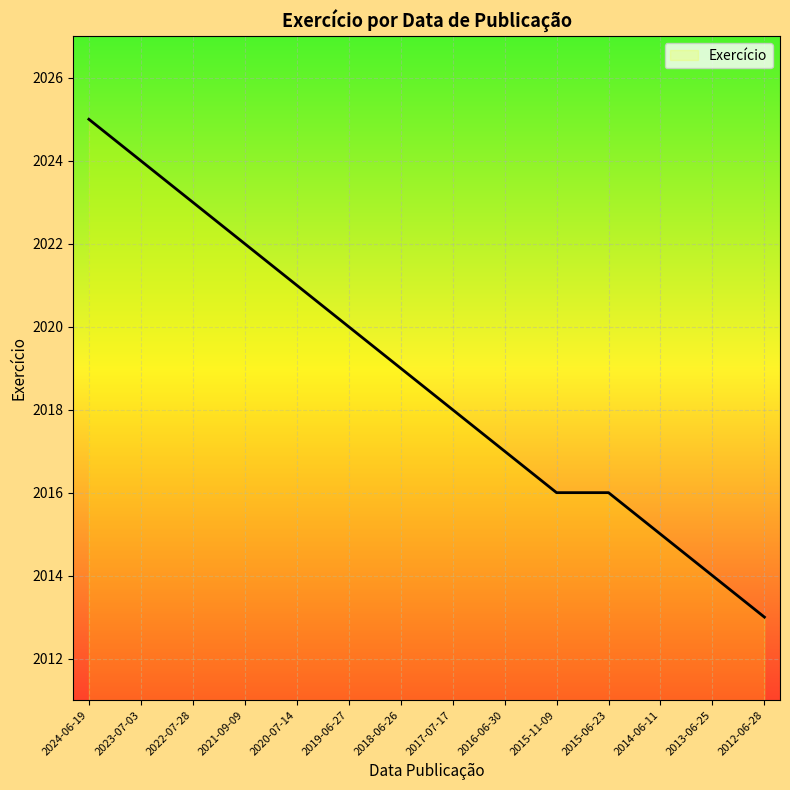

Which has a higher value, 2015-06-23 or 2013-06-25?

2015-06-23